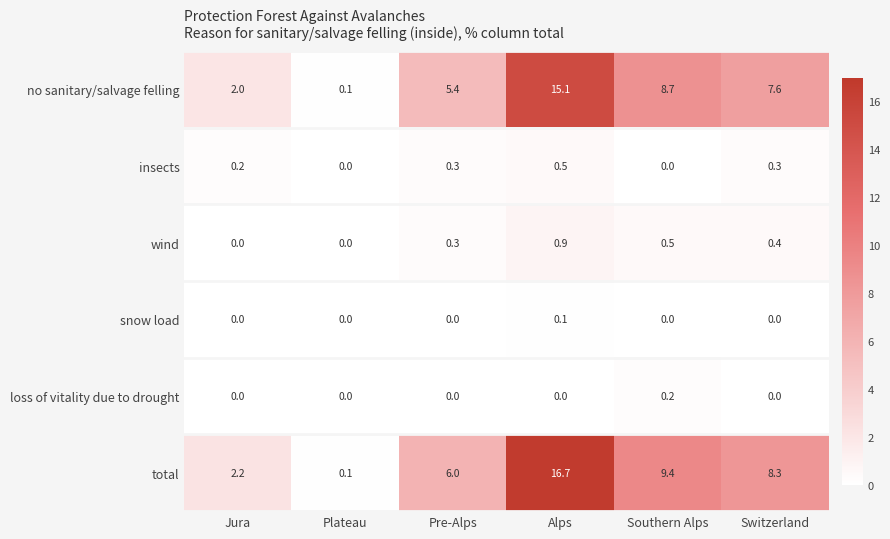

Rank the series by their maximum value, from lowest to highest.

snow load, loss of vitality due to drought, insects, wind, no sanitary/salvage felling, total